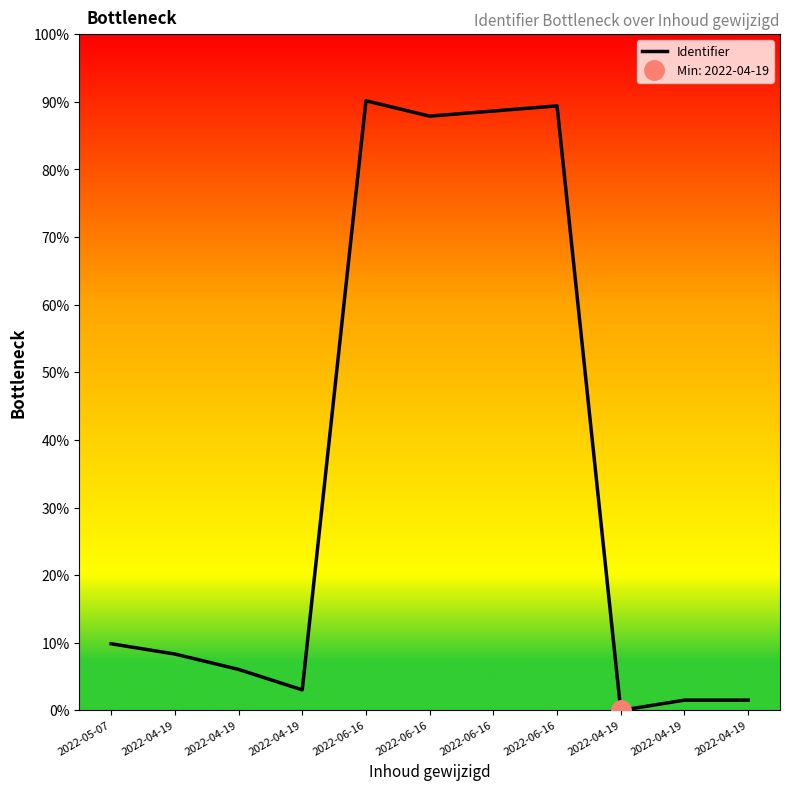

What is the label of the 11th point from the left?

2022-04-19